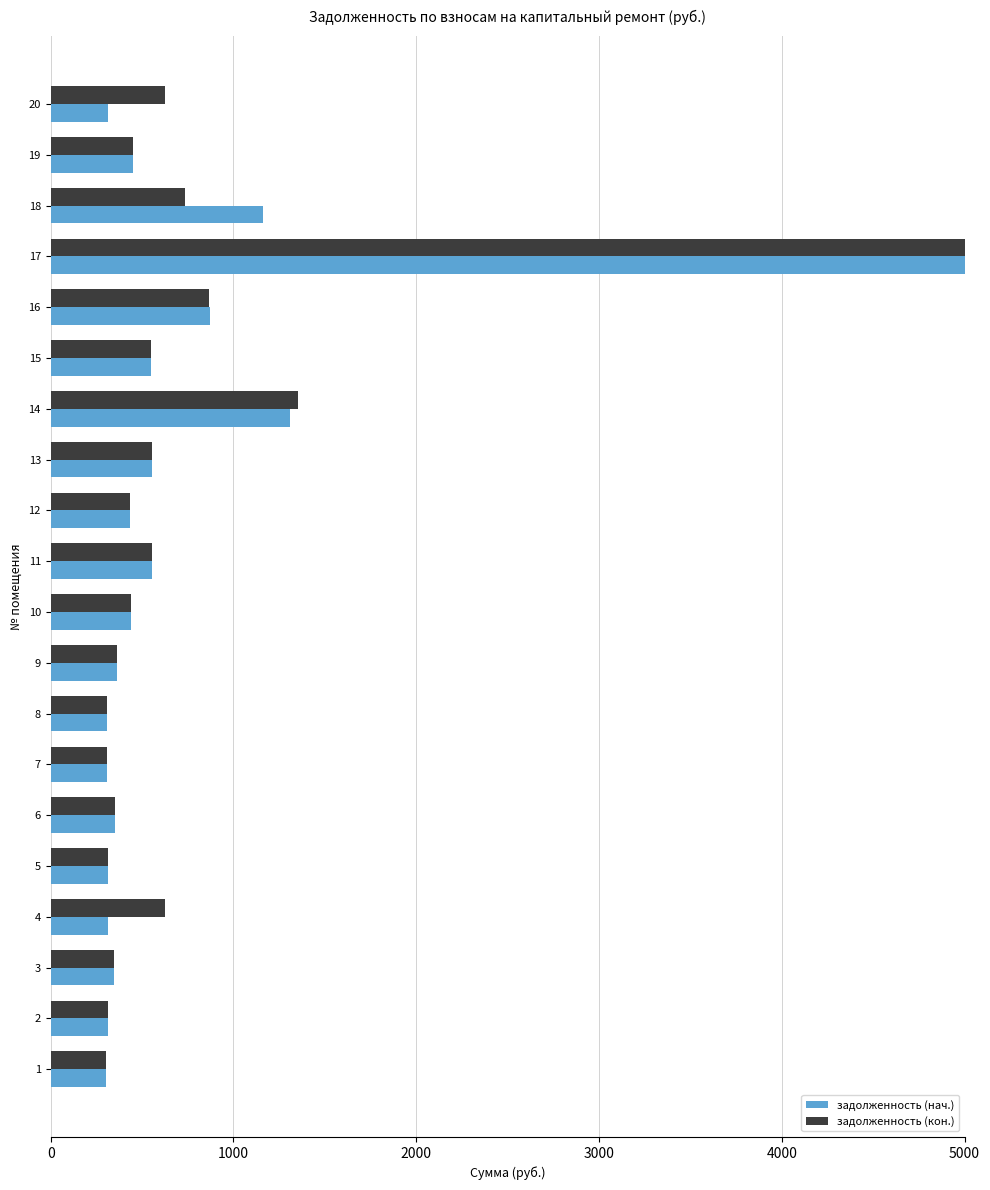

Rank the series at 14 from highest to lowest value.

задолженность (кон.), задолженность (нач.)